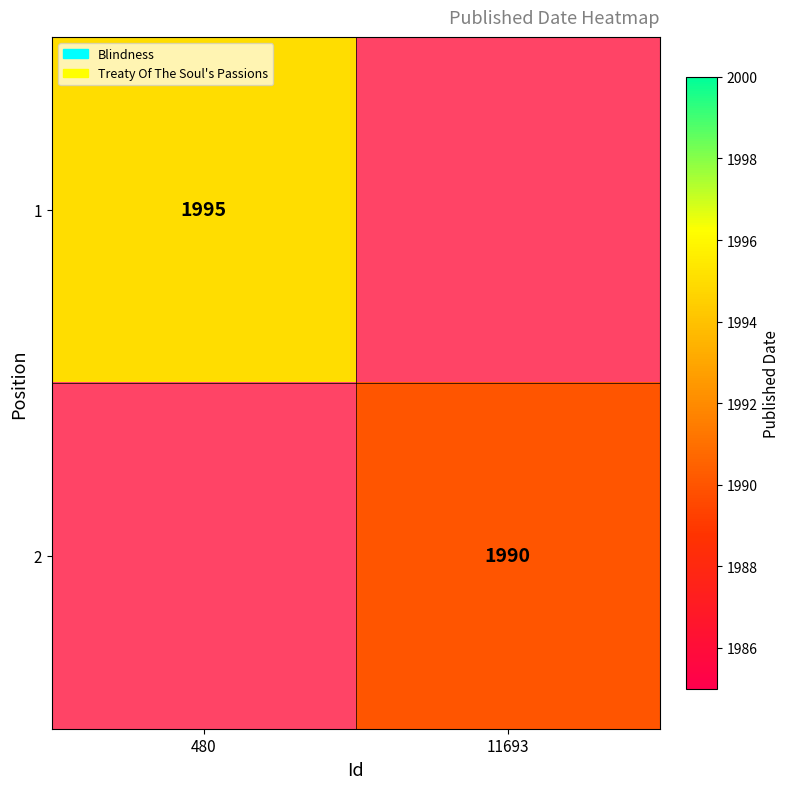

The 2 series shows 1112 at 11693. True or false?

False